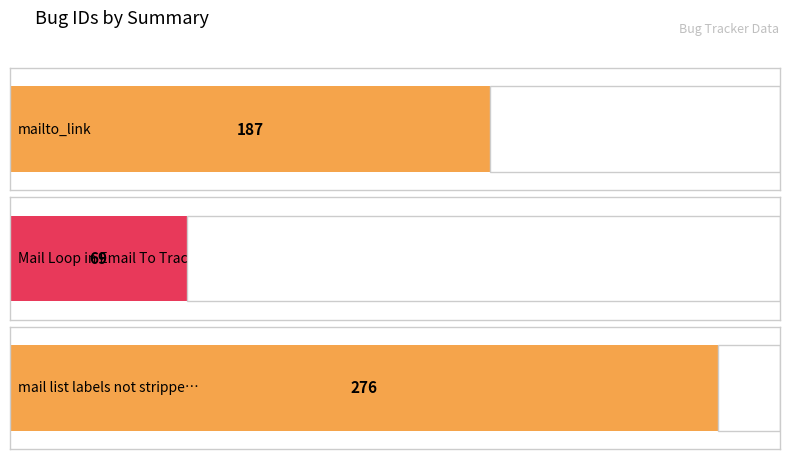

The value at mailto_link is 187. True or false?

True